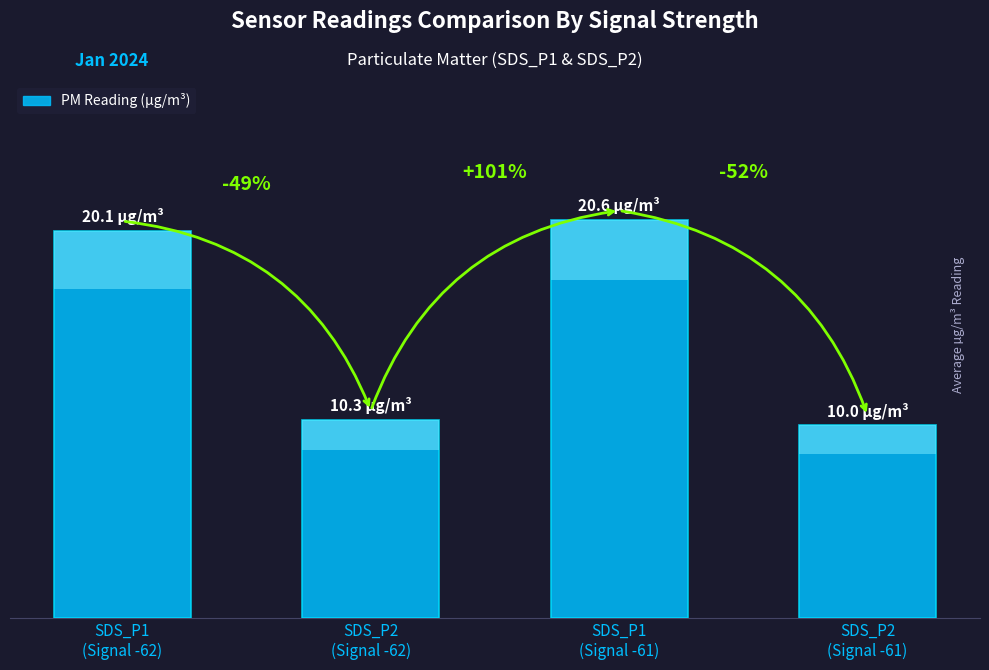

What is the smallest value displayed?

10.0